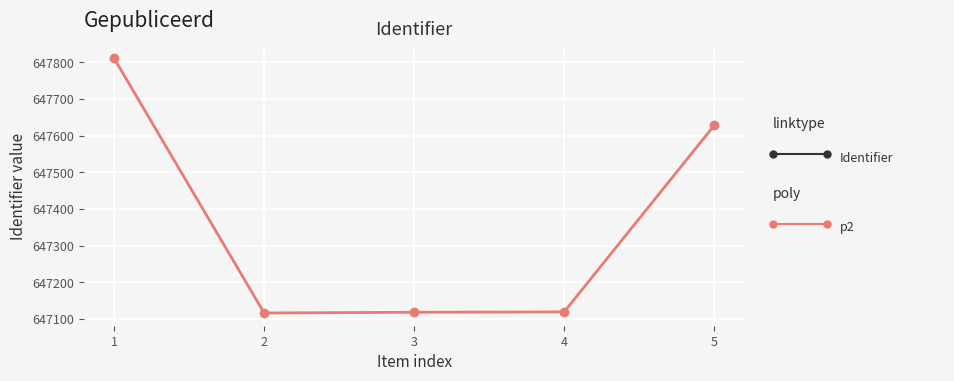

True or false: the data has more than 2 interior local peaks.

False